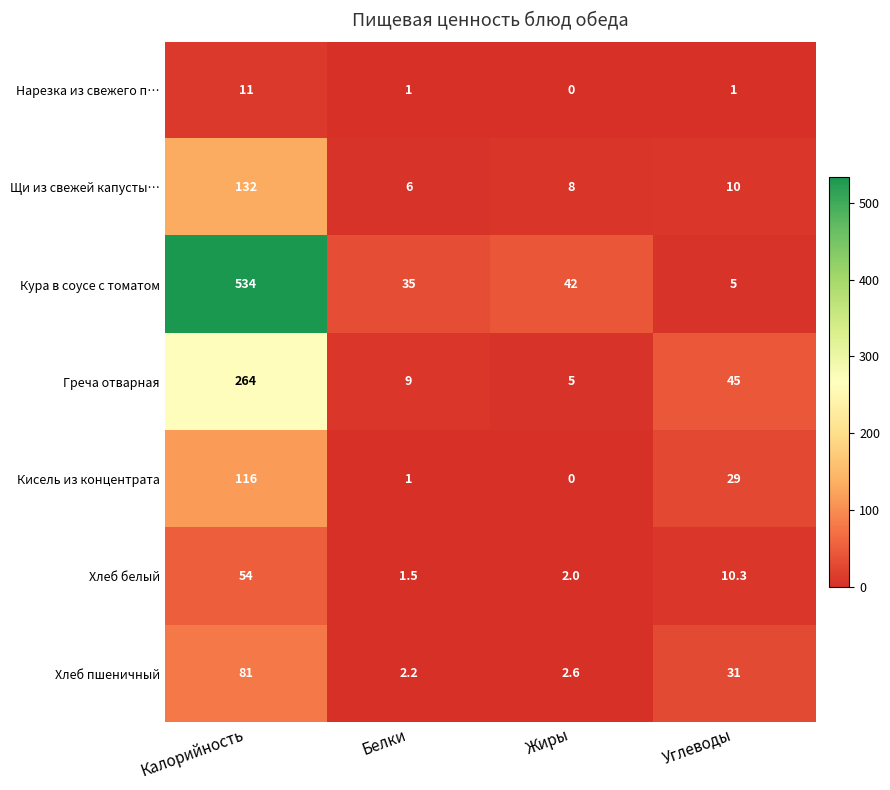

The value of Греча отварная at Жиры is 5.0. True or false?

True